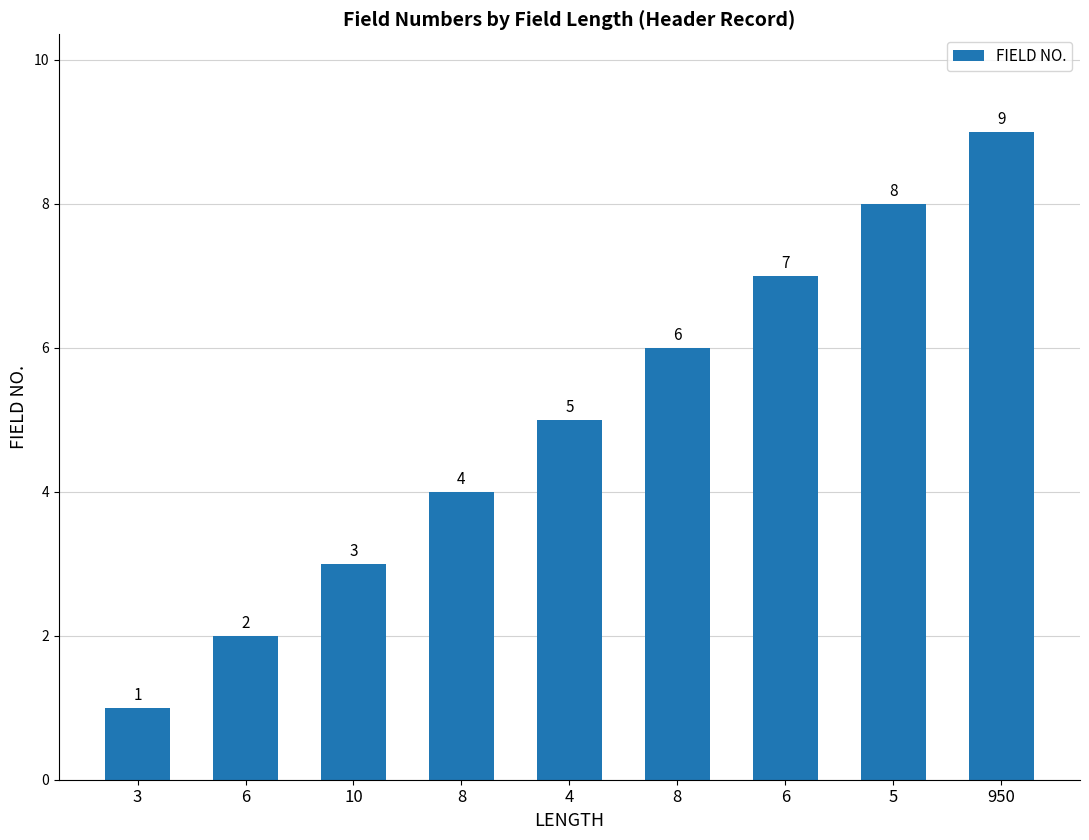

Is it true that the value at 4 is 5?

True